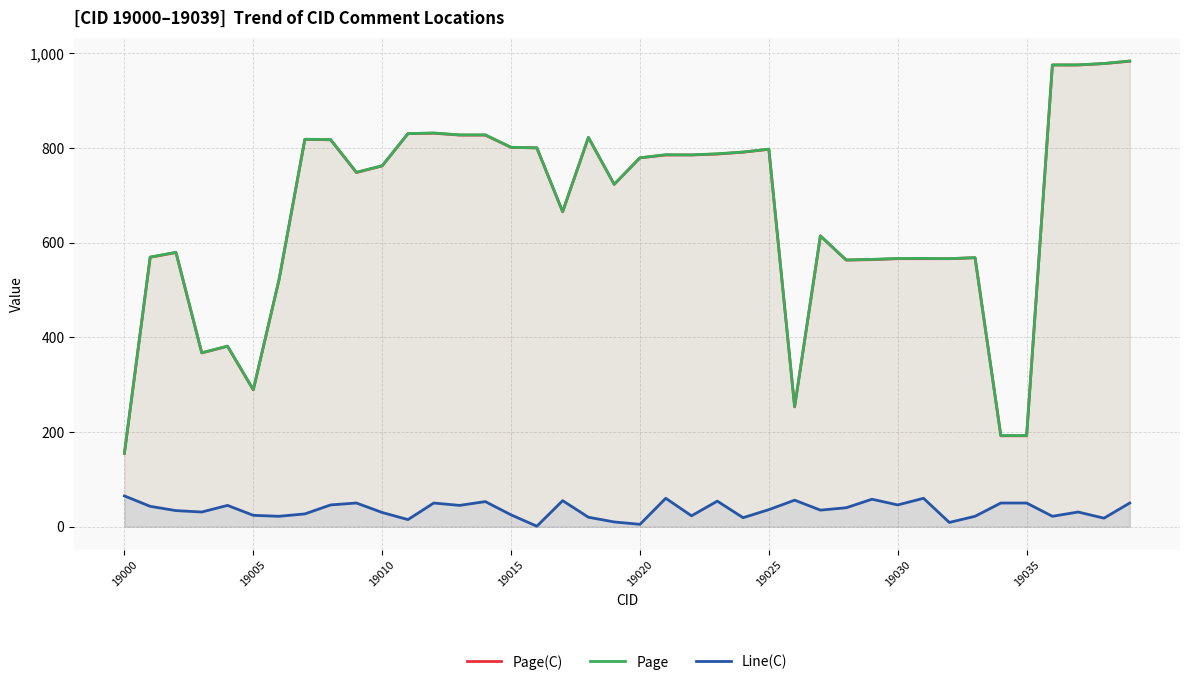

How many lines are shown in the chart?

3